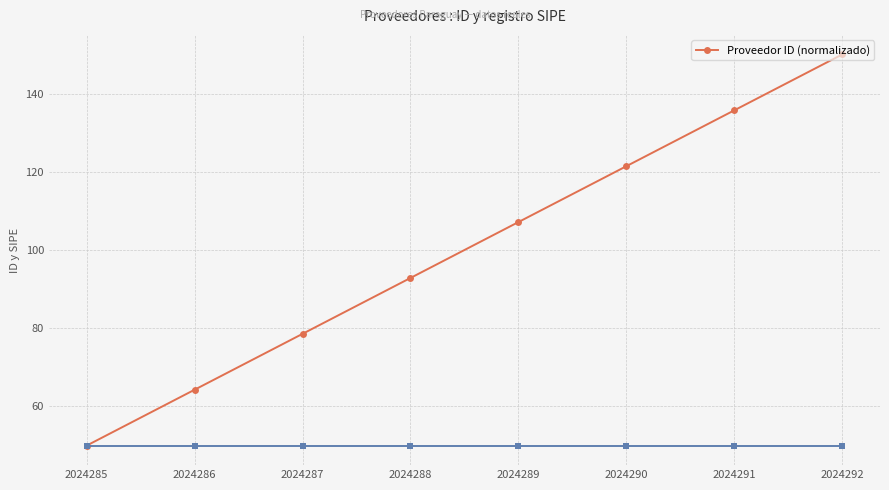

True or false: the data shows 258.4 at 2024292.

False